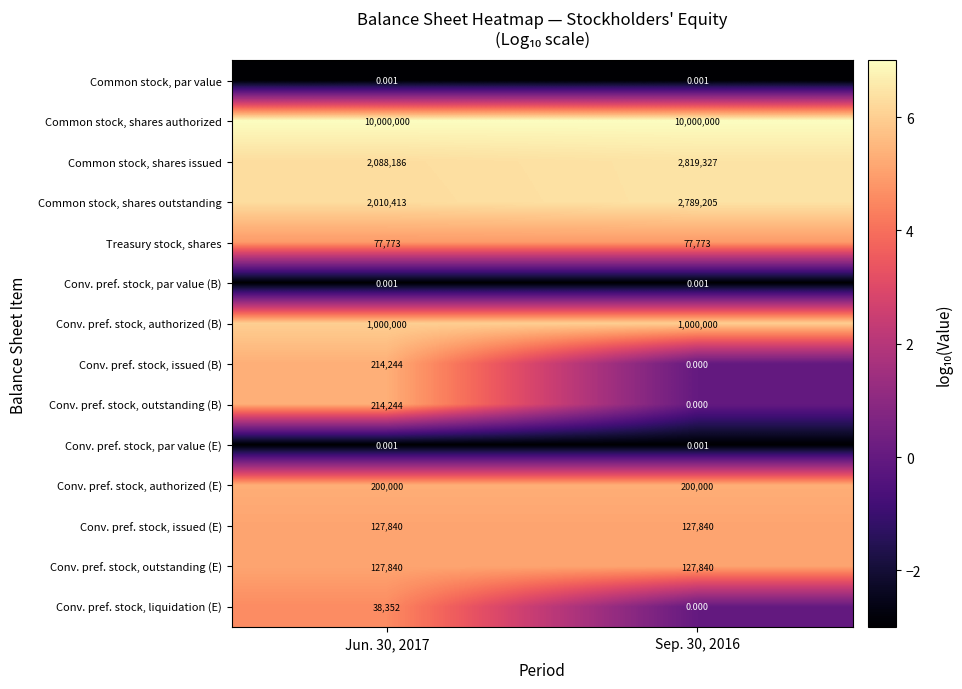

At which category is the sum across all series the highest?

Sep. 30, 2016